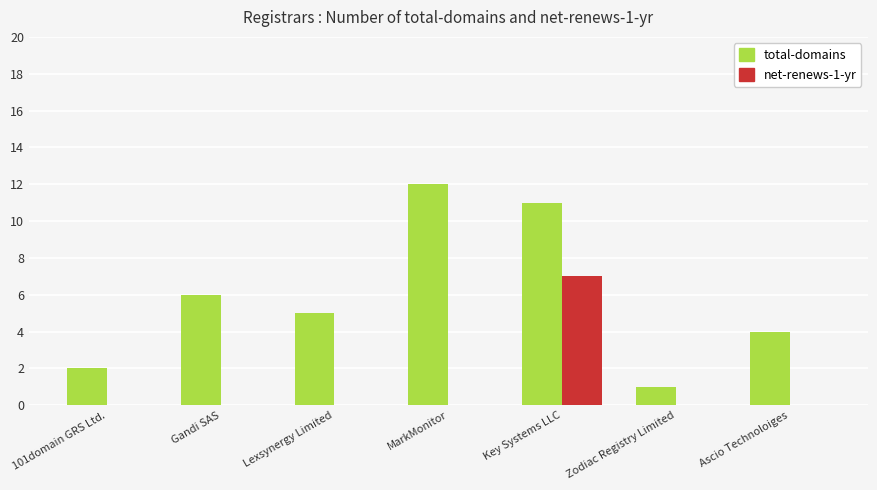

What are all the series names shown in the legend?

total-domains, net-renews-1-yr